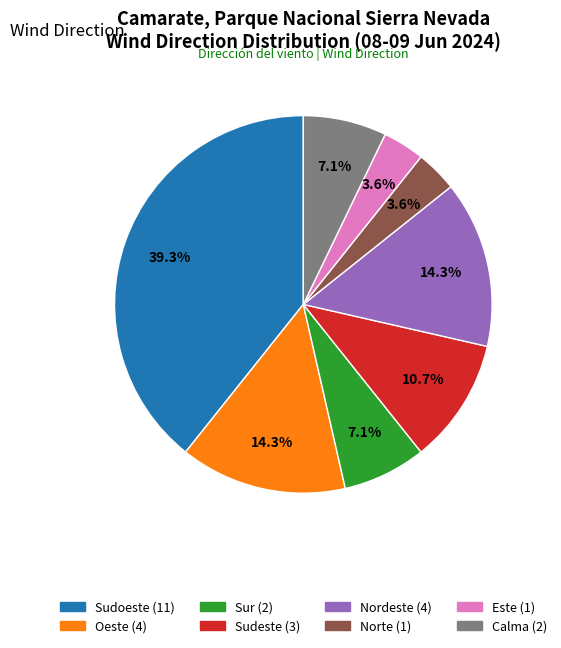

Is the sum of Sur and Este greater than half?

No